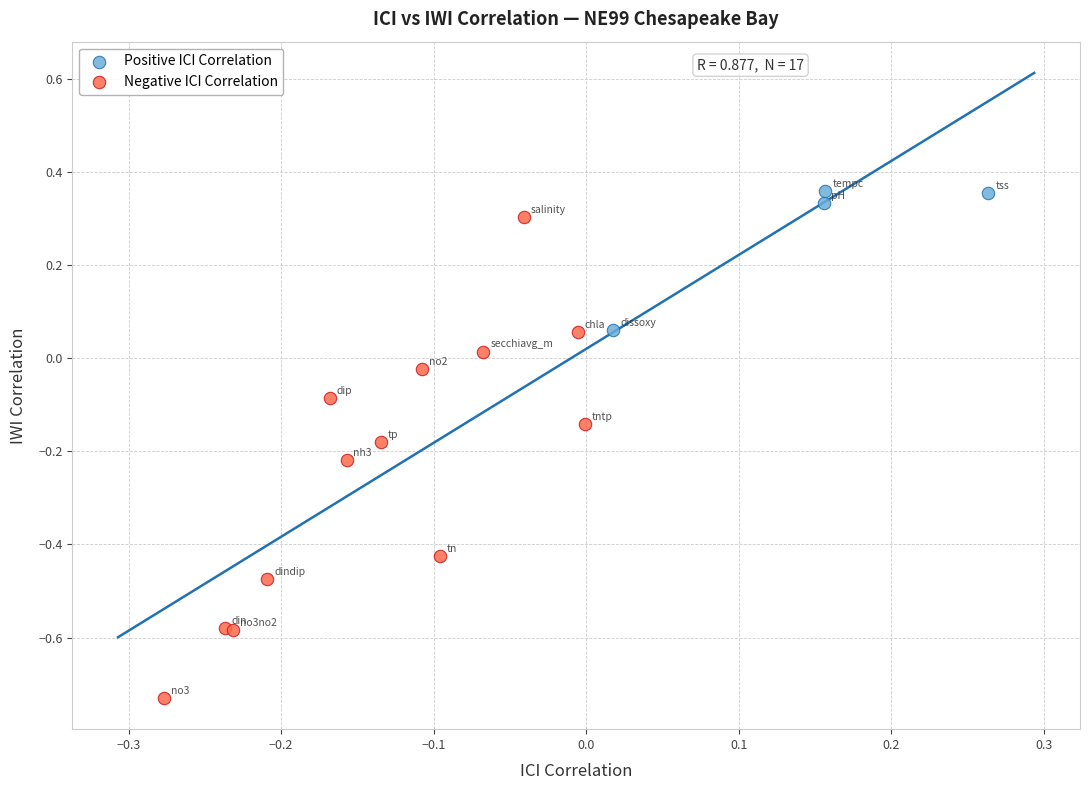

What are all the series names shown in the legend?

Positive ICI Correlation, Negative ICI Correlation